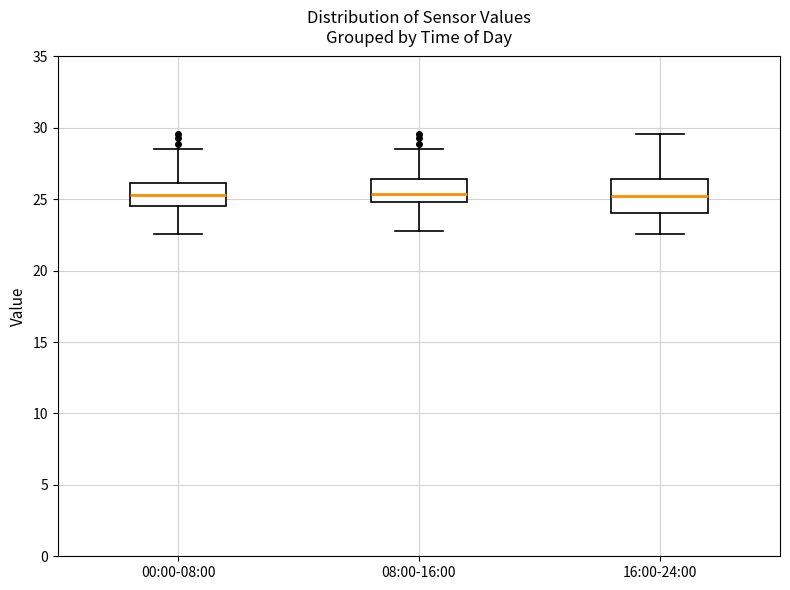

Comparing the boxes themselves (not the whiskers), which one is the tallest?

16:00-24:00